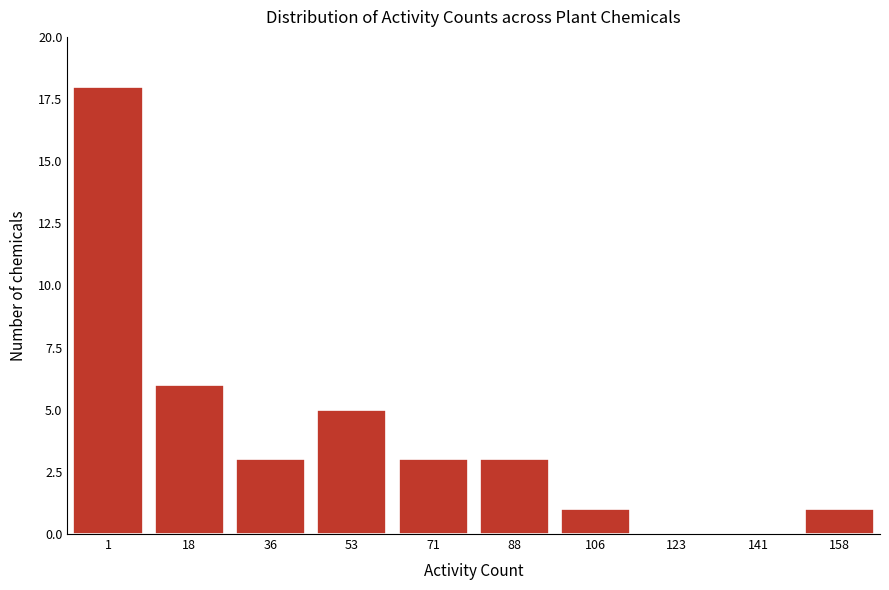

Reading right to left, list all the values displayed in this chart.

158=1	141=0	123=0	106=1	88=3	71=3	53=5	36=3	18=6	1=18